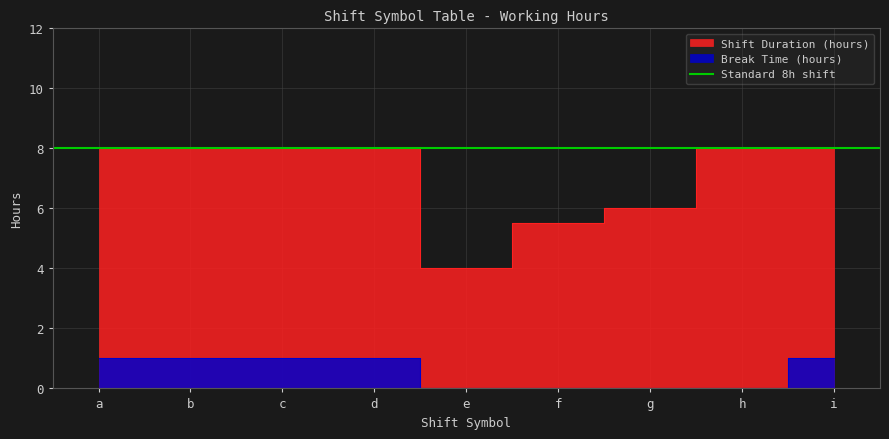

True or false: Break Time (hours) and Shift Duration (hours) intersect in this chart.

False